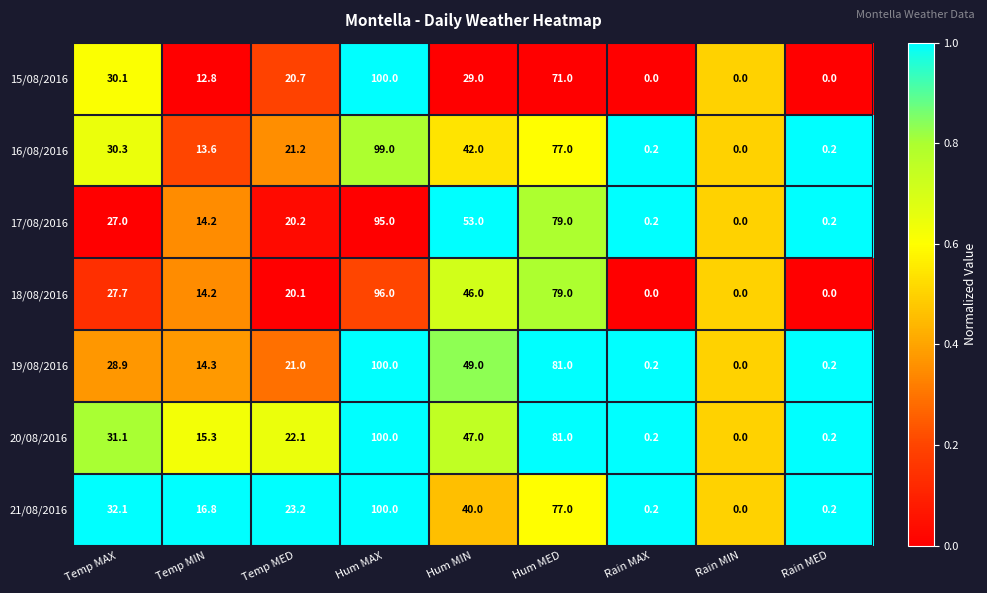

What is the highest value of the 16/08/2016 series?

99.0